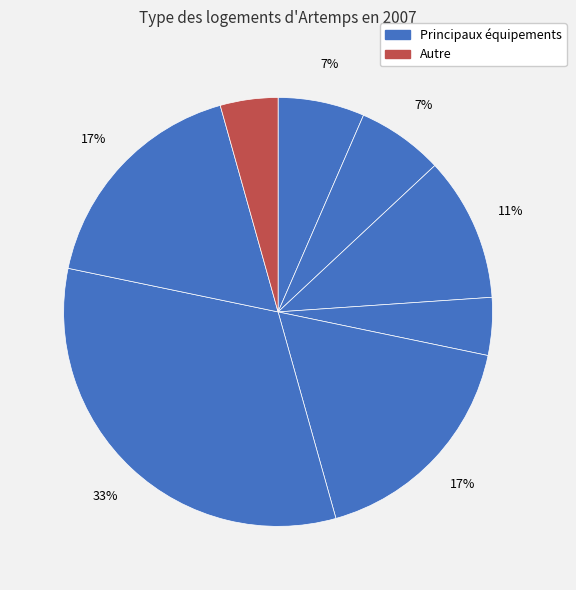

Count the number of slices in the pie.

8